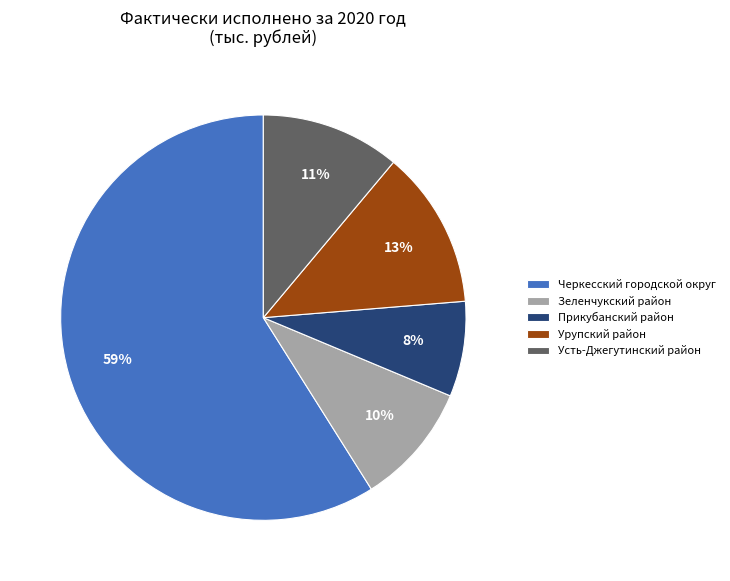

How many slices are in this pie chart?

5